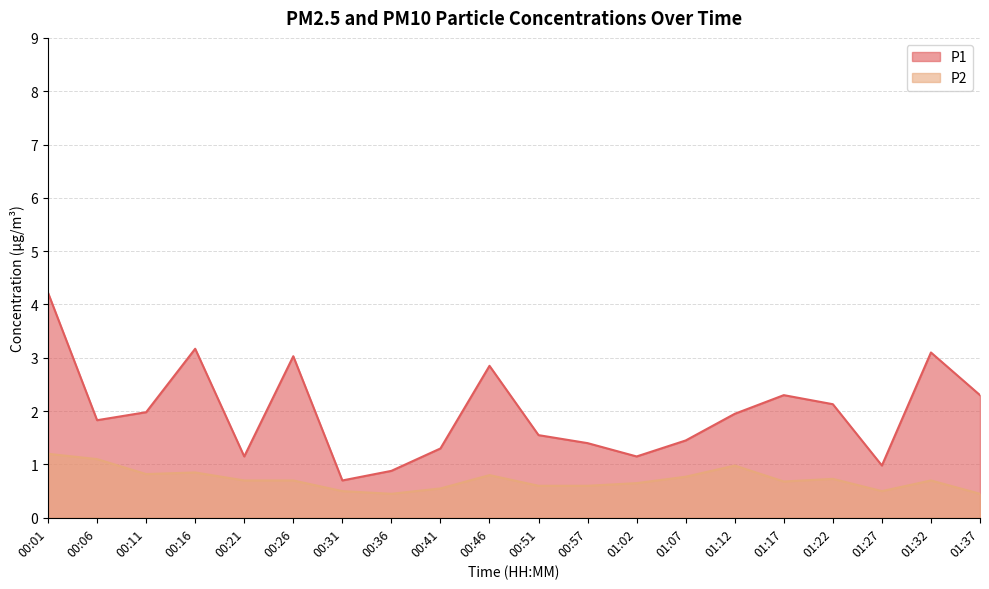

Which category has the highest value in the P2 series?

00:01